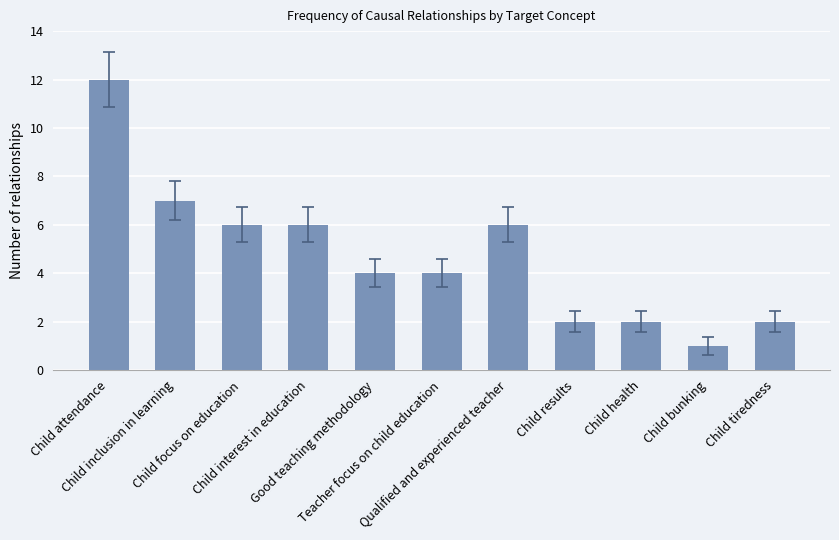

What is the greatest value displayed?

12